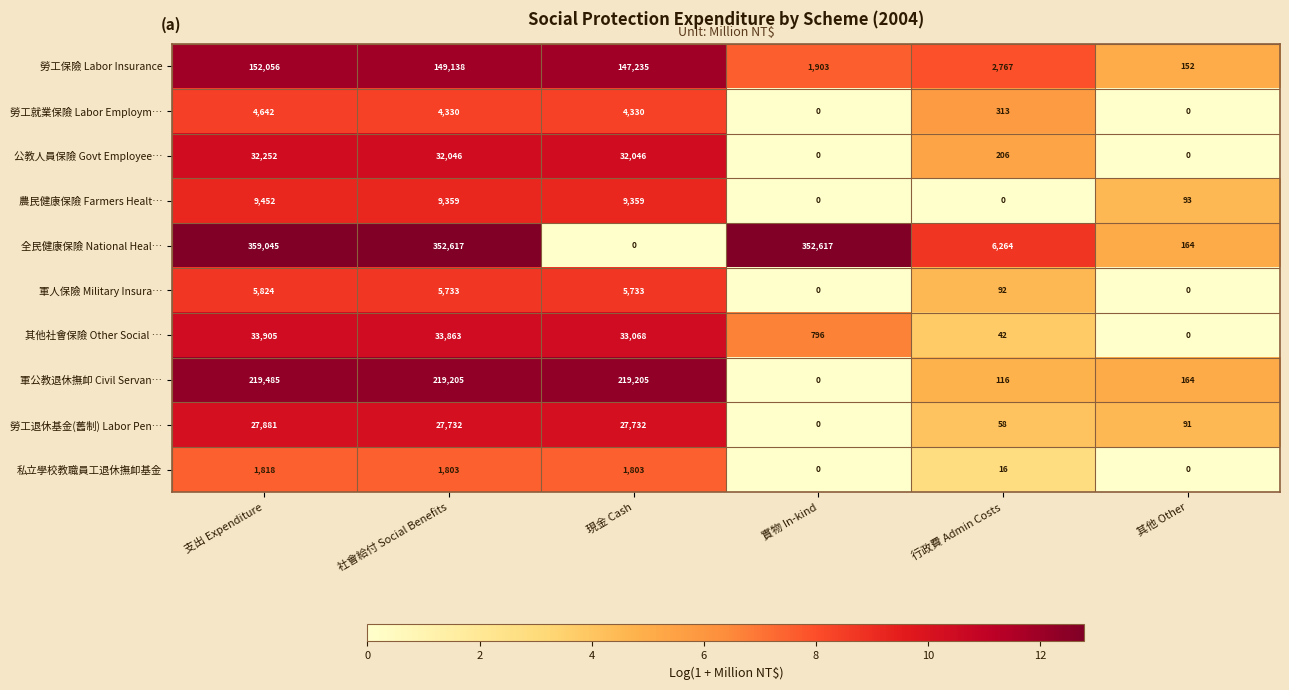

What is the spread (max minus min) of values at 現金 Cash?

219205